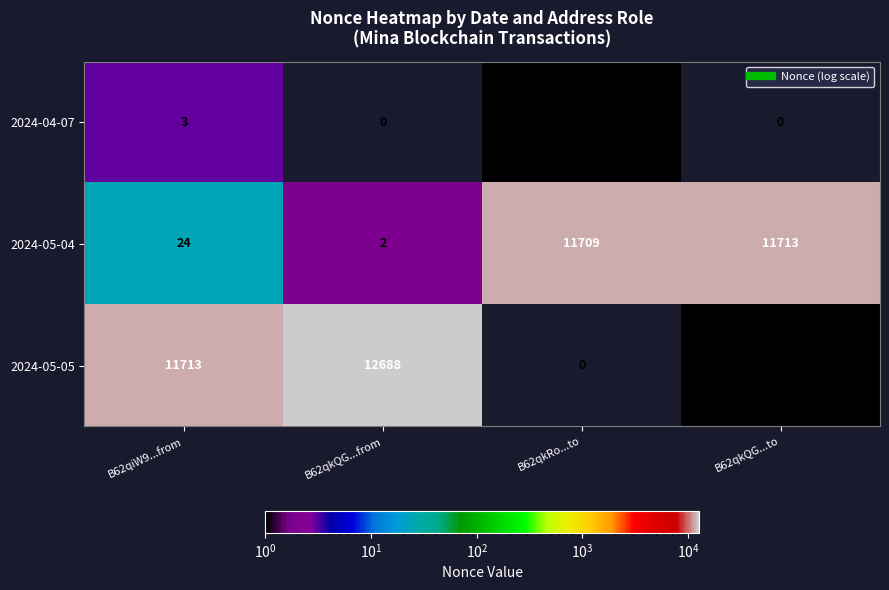

What is the spread (max minus min) of values at B62qkQG...from?

12688